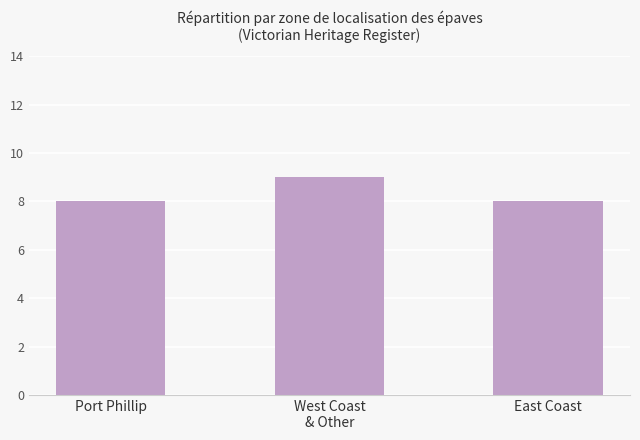

True or false: the data shows 8 at Port Phillip.

True